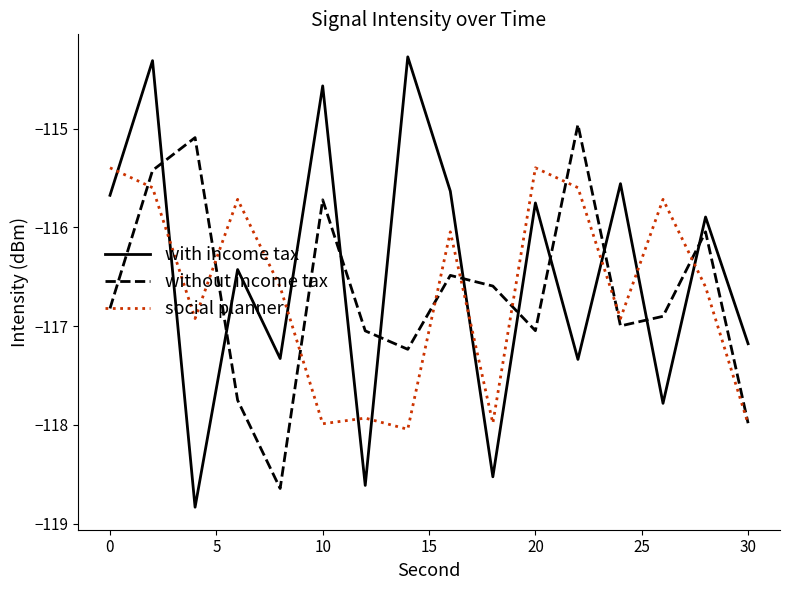

What is the lowest value of the with income tax series?

-118.8